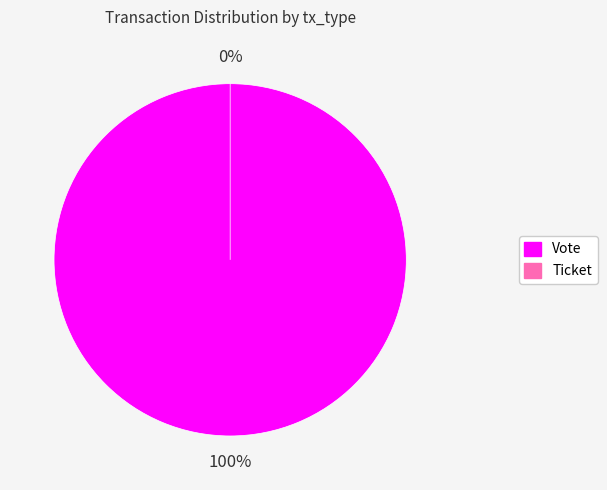

What is the total percentage of Vote and Ticket?

100.0%